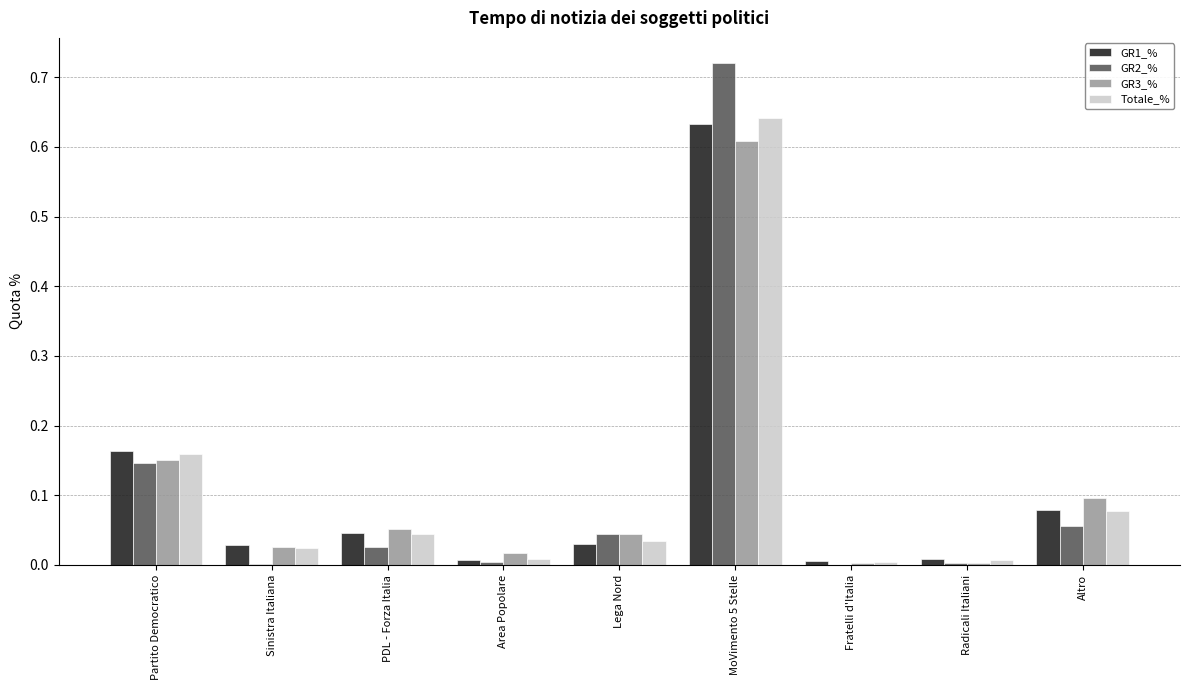

Which series changed the most between Partito Democratico and Sinistra Italiana?

GR2_%